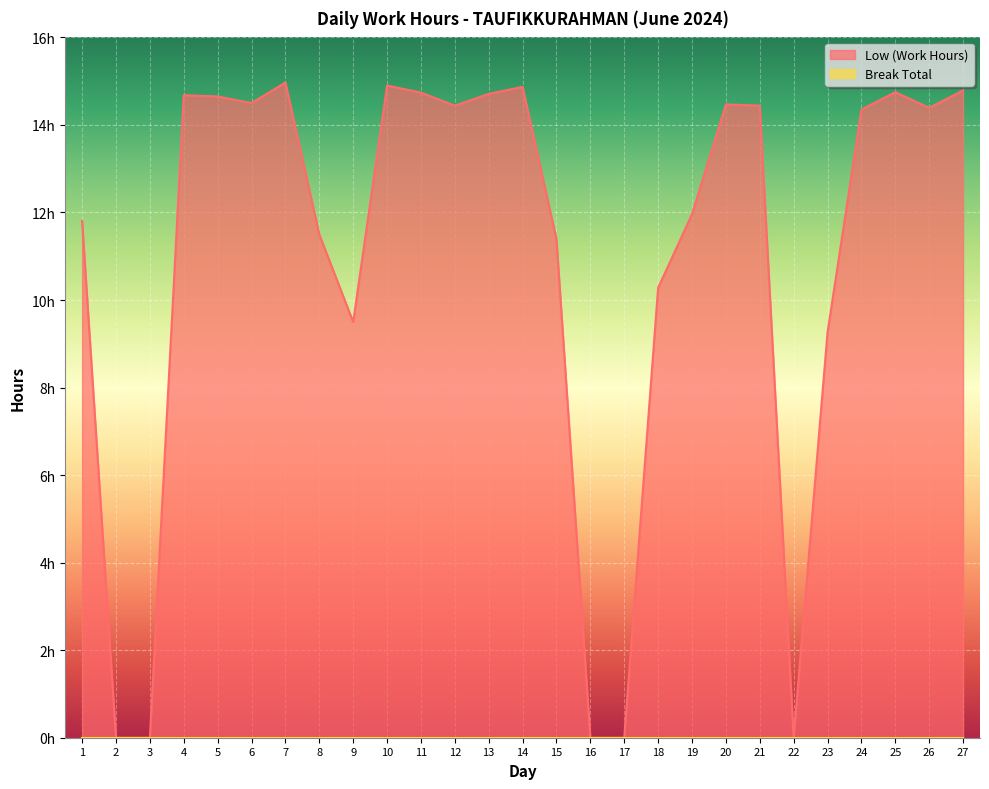

Which label corresponds to the largest value in the chart?

7